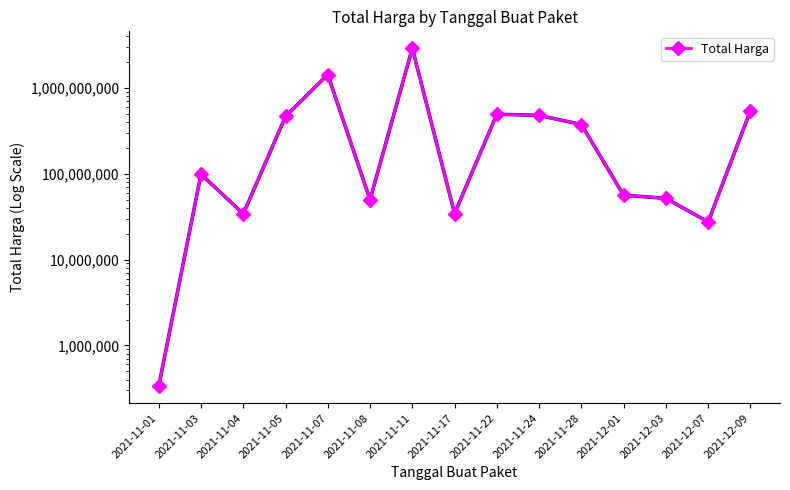

Reading left to right, what are all the values shown in this chart?

333600	98772570	34000000	464002100	1425867900	49730040	2892122000	34292000	493000000	477600000	373404000	56152800	51601000	27412000	541071000